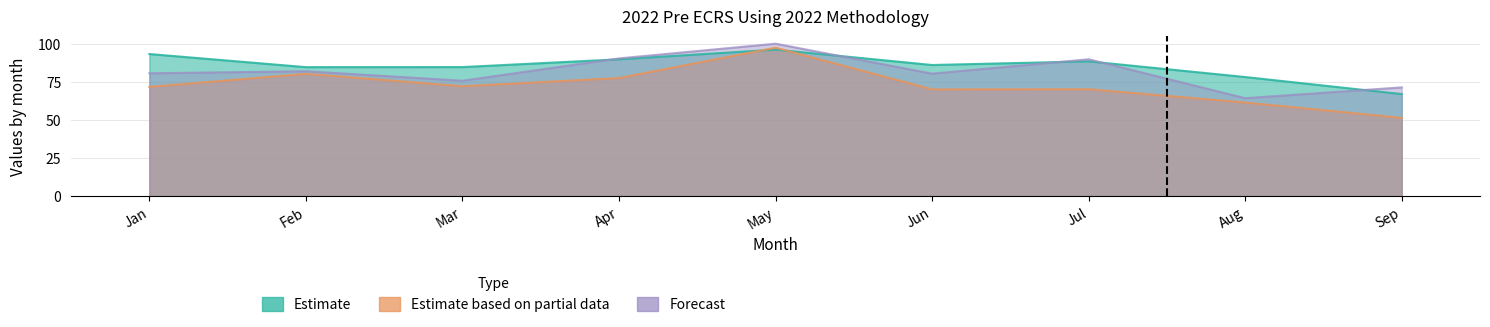

How many intersections are there between Estimate and Estimate based on partial data?

2